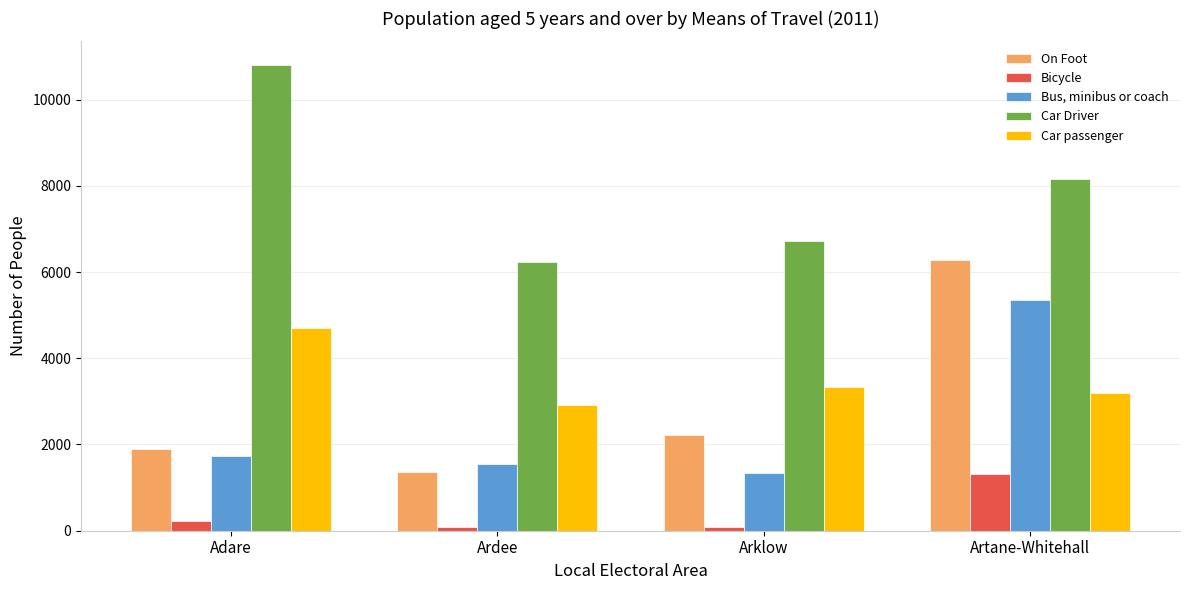

How many Car Driver values are between 6709 and 10809?

3